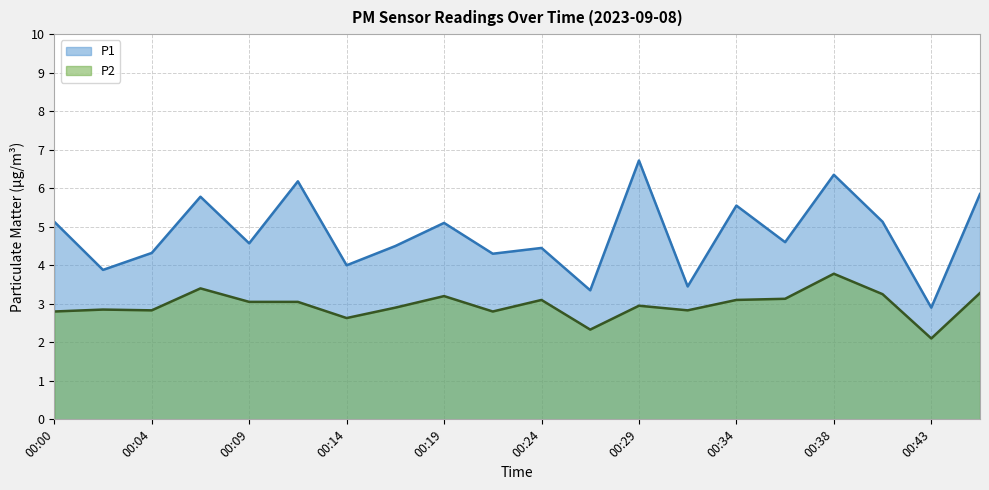

What value does the P2 series have at 00:21?

2.8